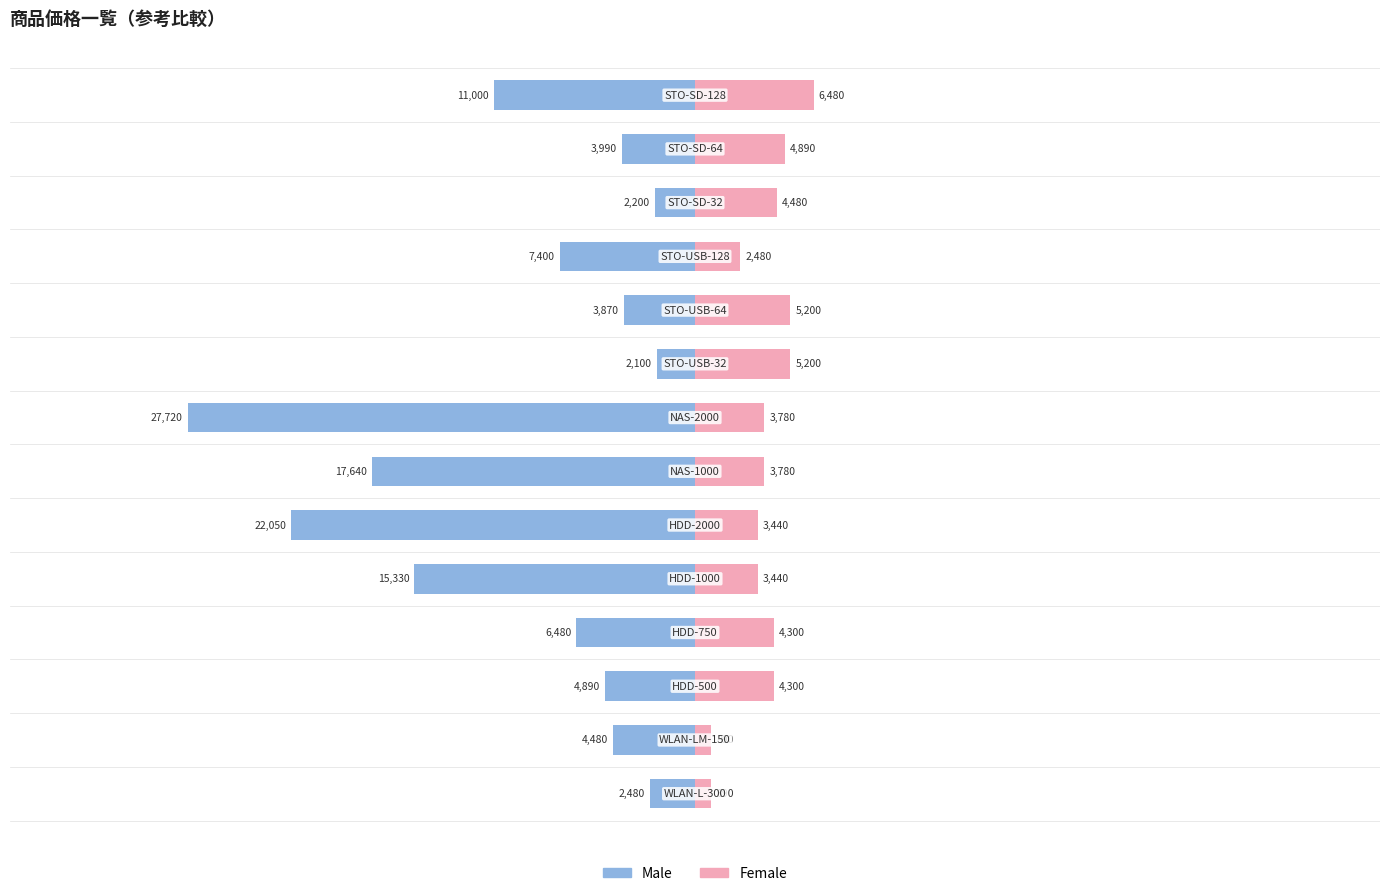

The value of Female at 9 is 3521. True or false?

False